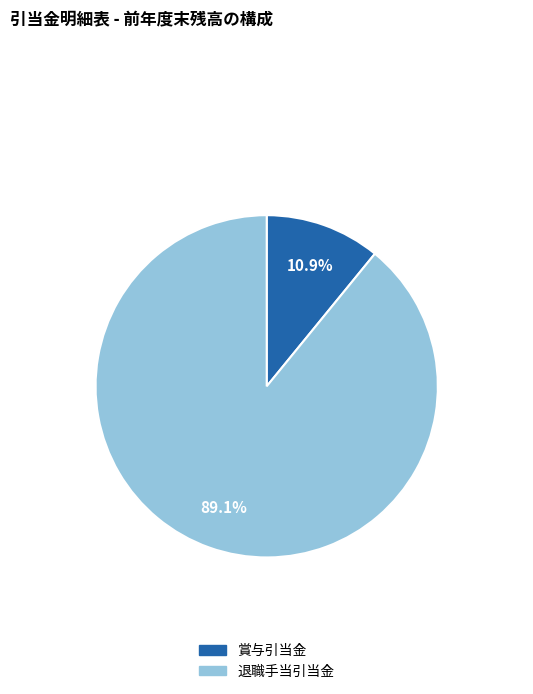

How many slices are in this pie chart?

2